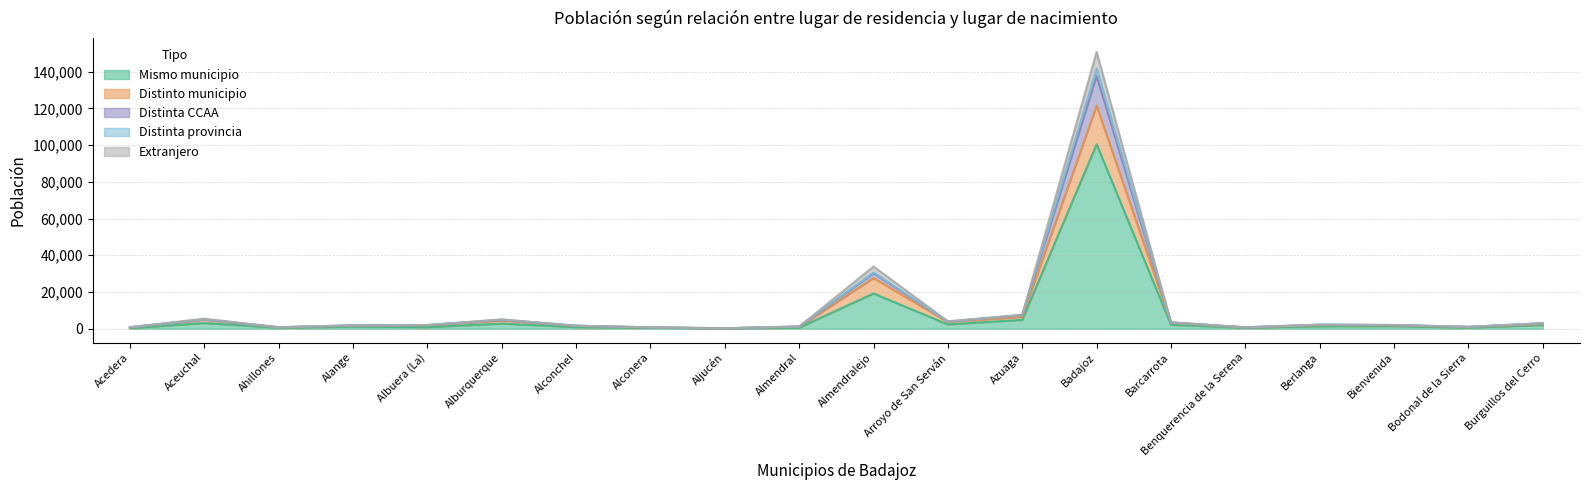

At which category is the sum across all series the highest?

Badajoz